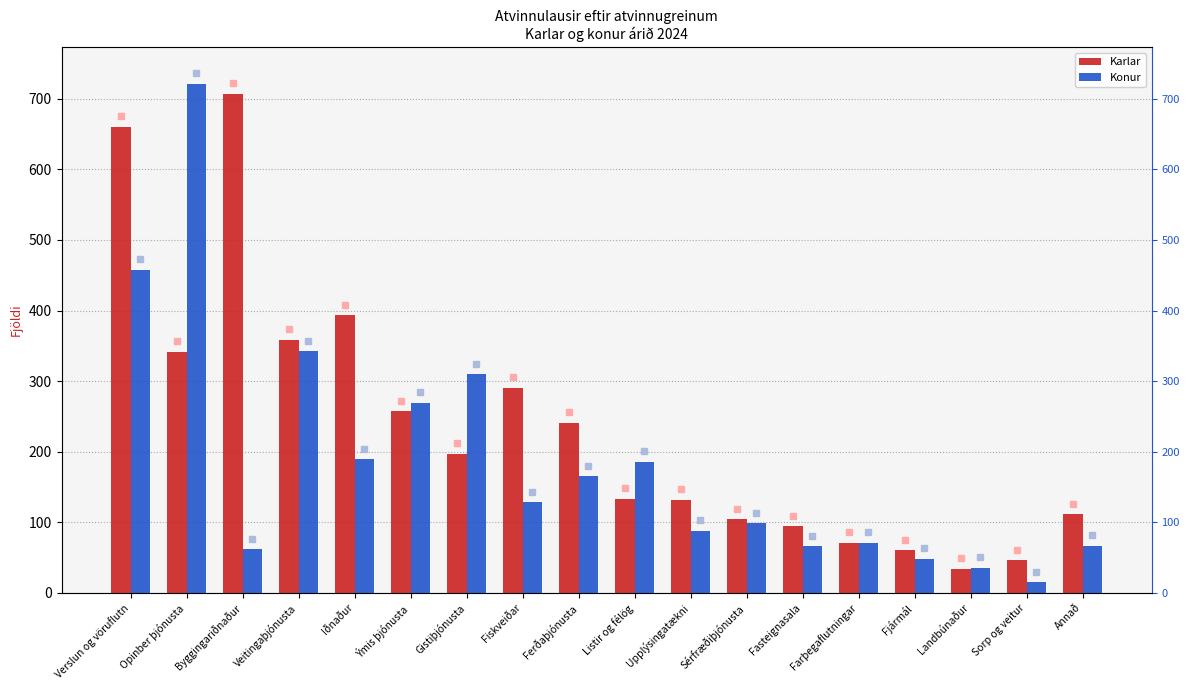

What is the average value of the Konur series?

184.3